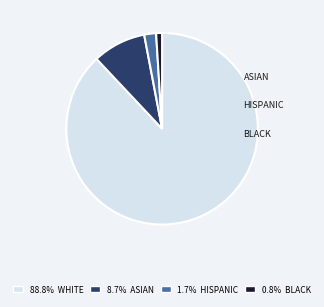

Does any single category account for the majority?

Yes